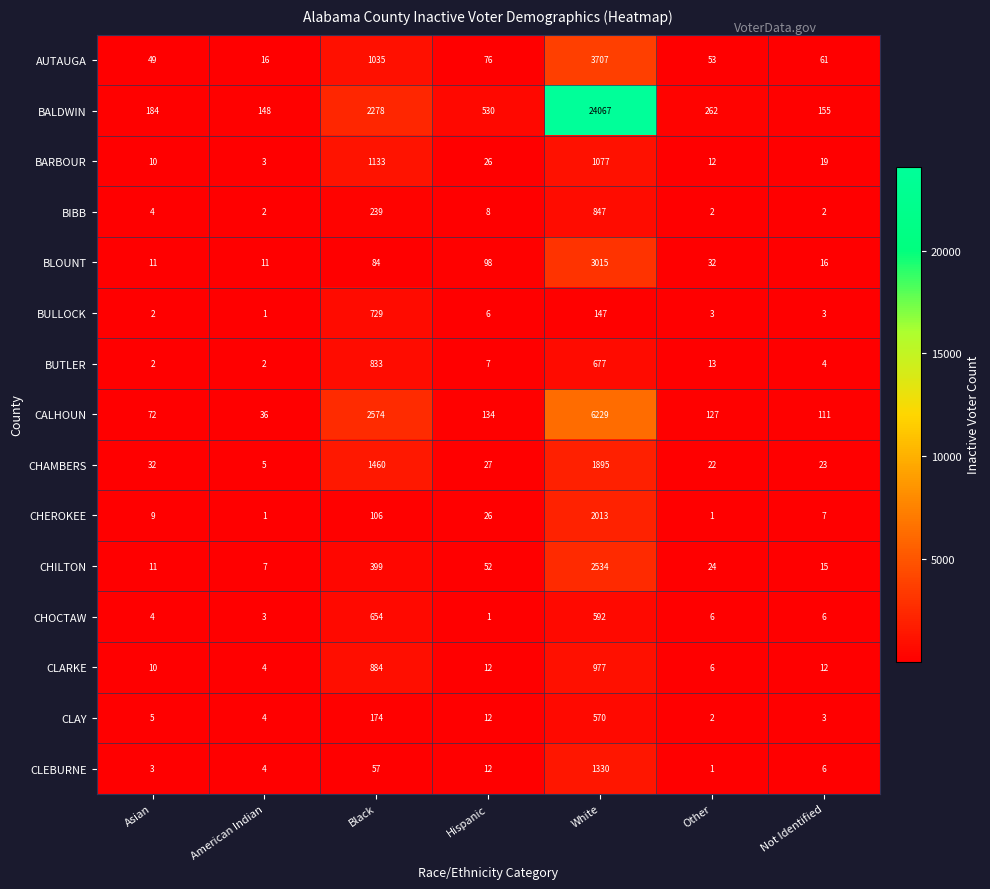

Is it true that CALHOUN equals 4407 at Black?

False